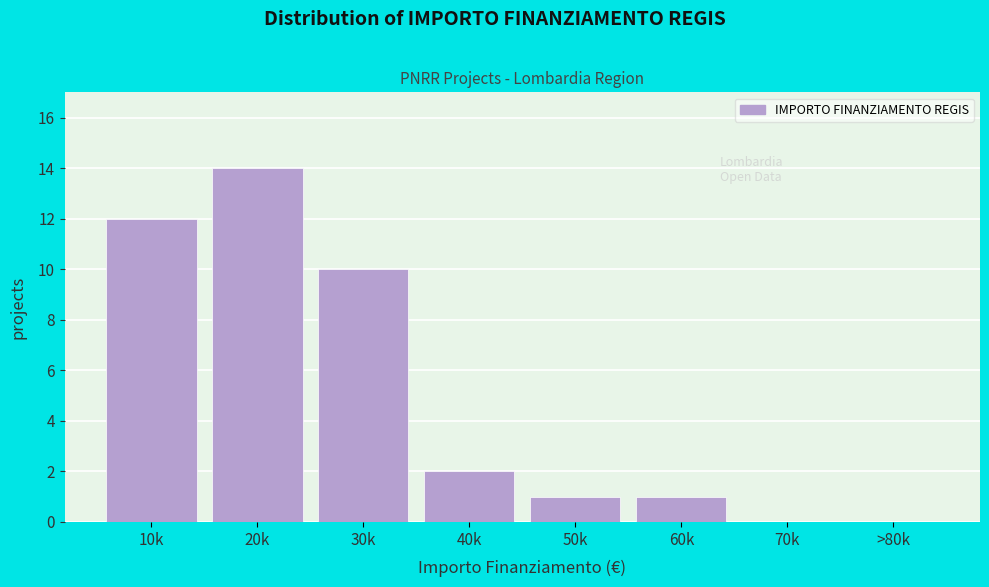

Where is the data nearest to the value 7?

30k